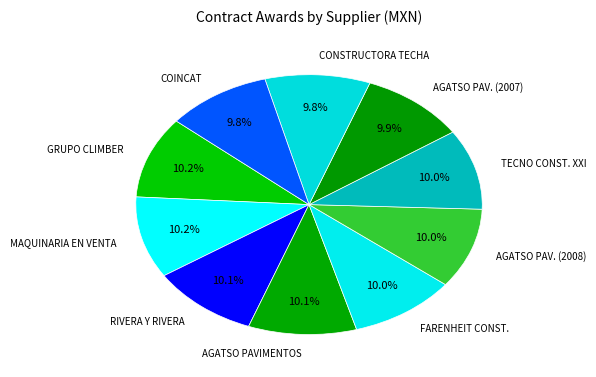

Which category has the smallest portion of the pie?

COINCAT S.A. DE C.V.